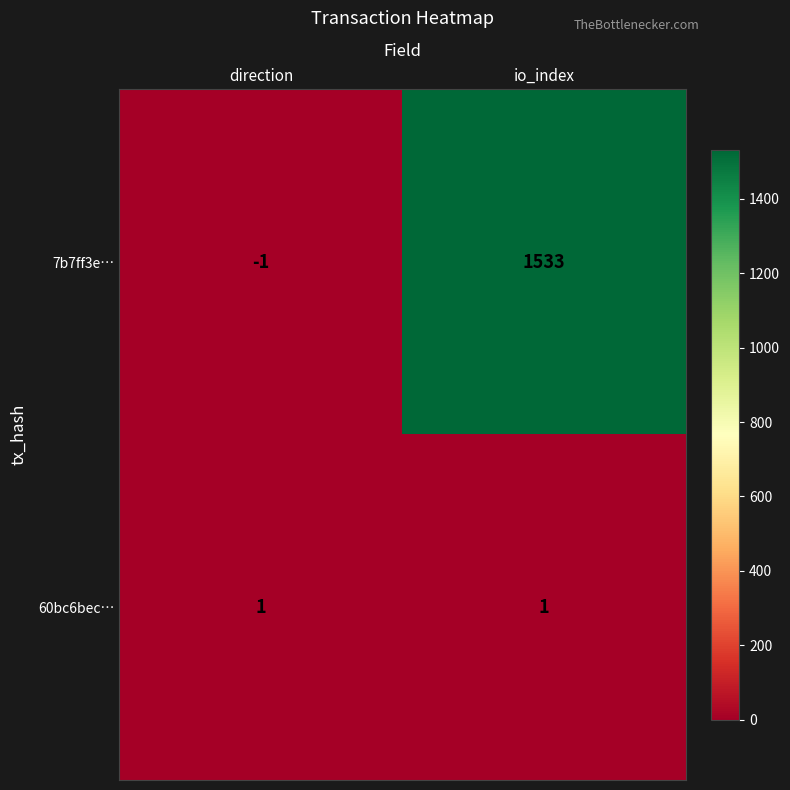

What is the difference between the highest and lowest values at direction?

2